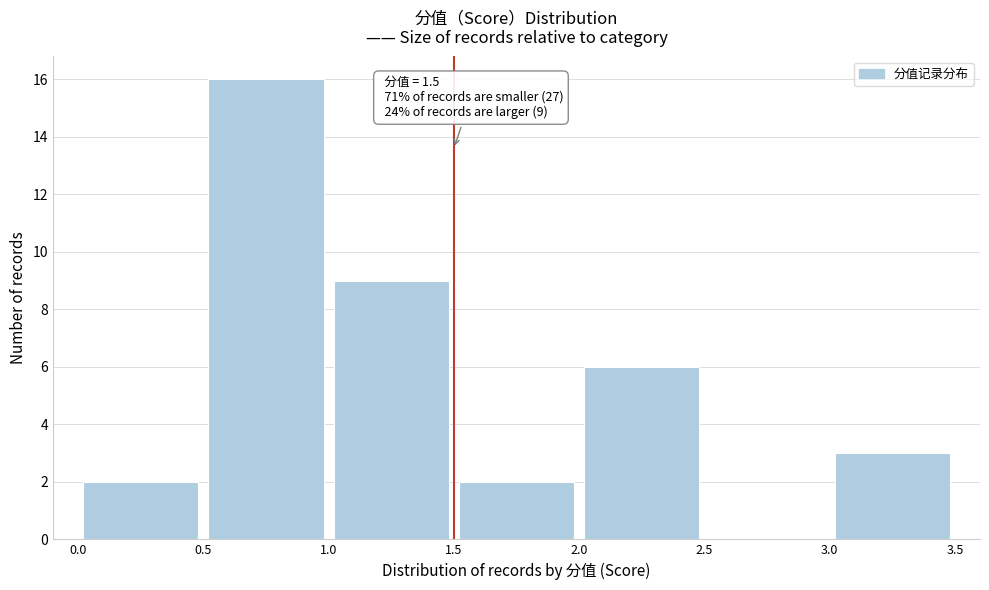

Which range on the x-axis has the tallest bar?

0.5 to 1.0